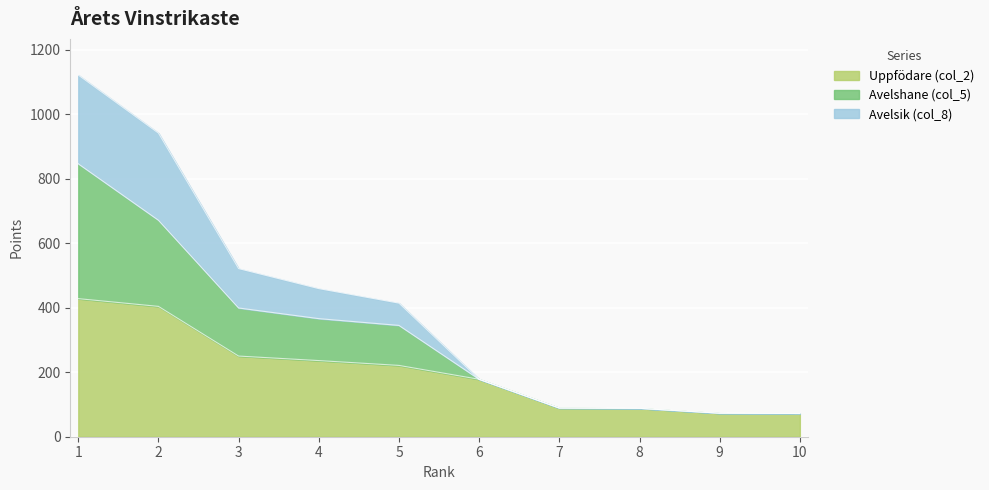

What is the sum of the Uppfödare (col_2) values at 6 and 7?

267